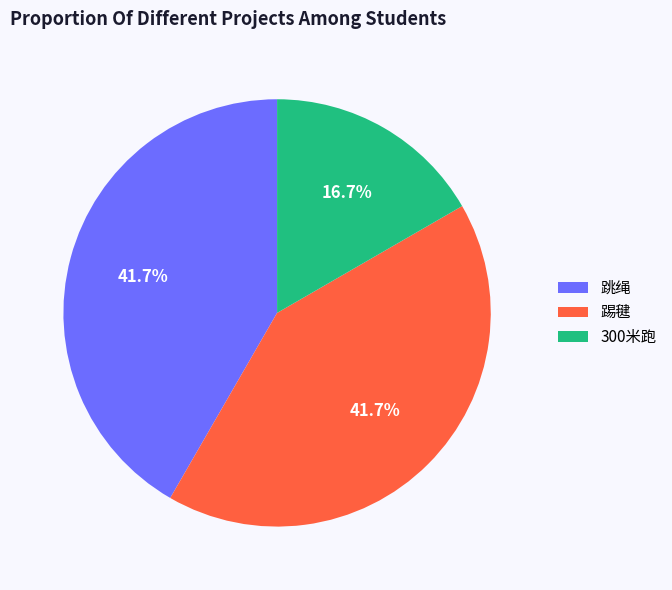

Is 300米跑 the majority of the pie?

No